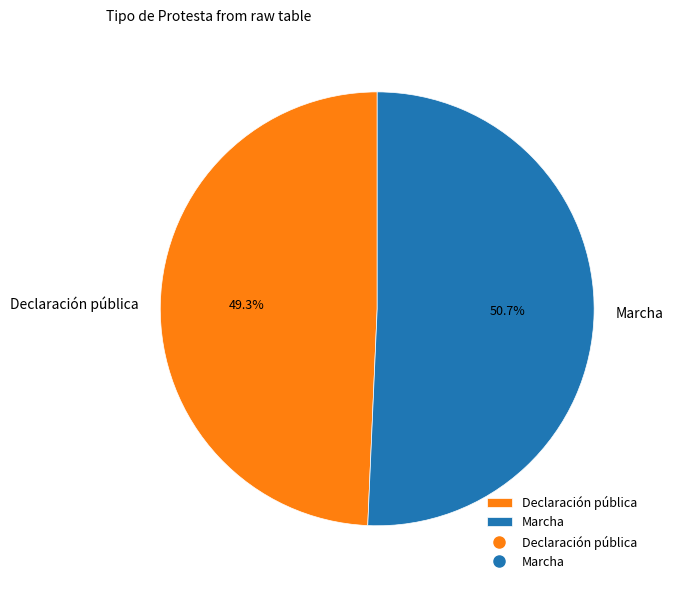

To the nearest percent, what is the combined percentage of Marcha and Declaración pública?

100%